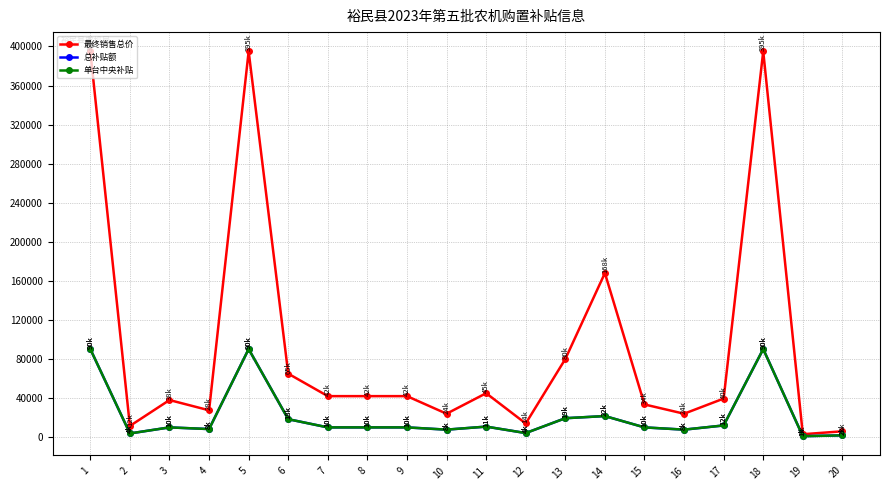

Rank the categories by 最终销售总价 value from highest to lowest.

1, 5, 18, 14, 13, 6, 11, 7, 8, 9, 17, 3, 15, 4, 10, 16, 12, 2, 20, 19